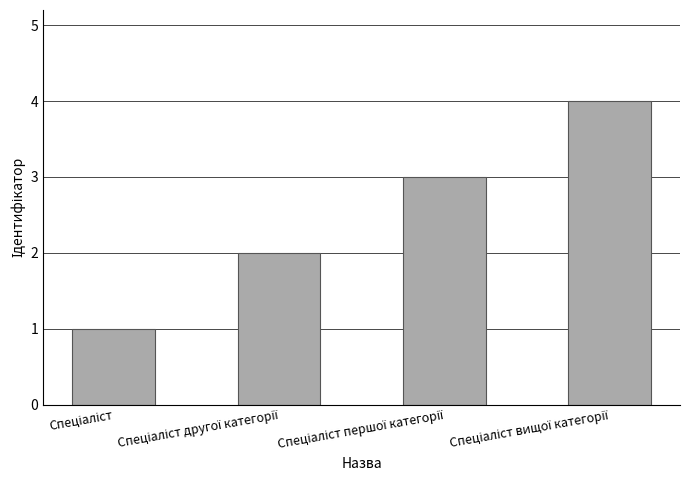

What is the sum of all values?

10